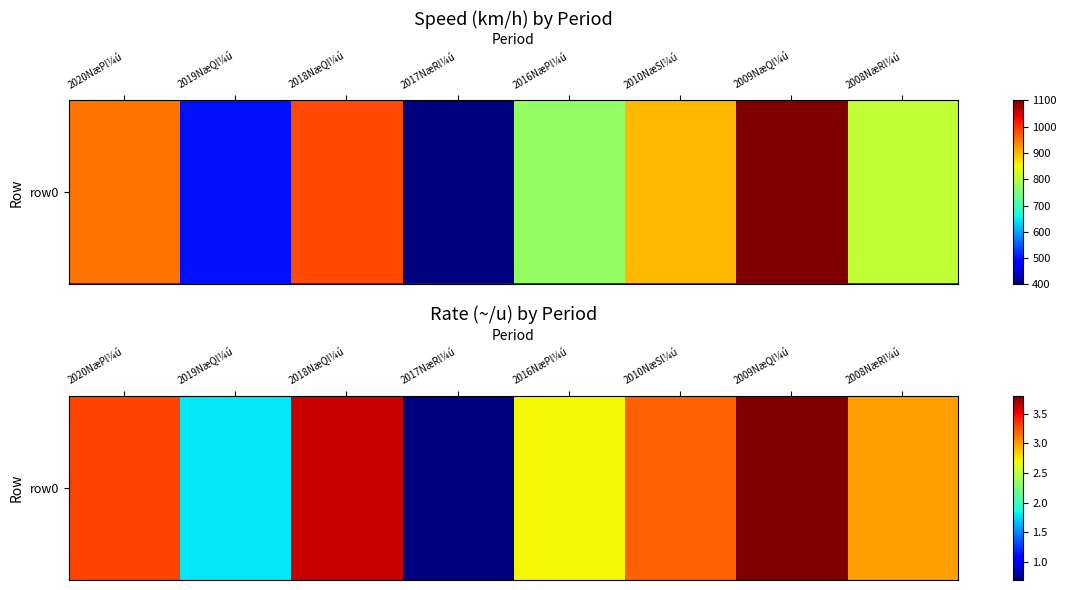

Is it true that the value at 2009NæQl¼ú is 3.8?

True